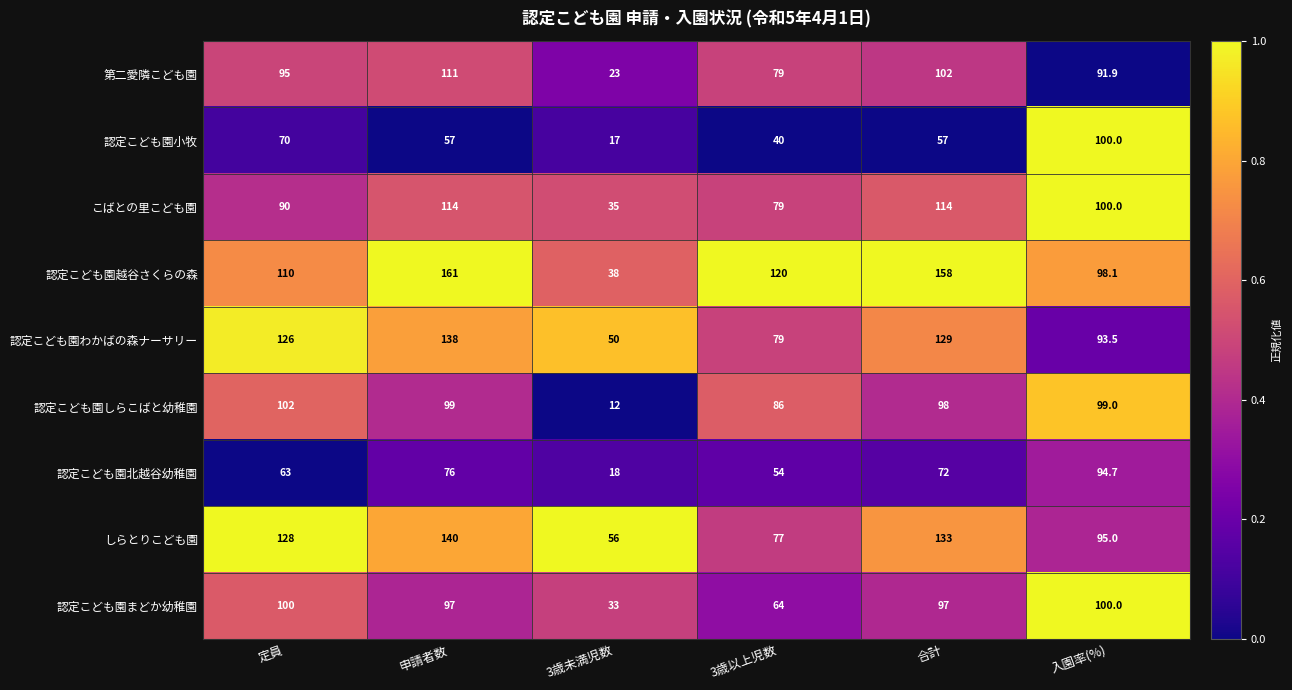

What is the difference between the highest and lowest values at 入園率(%)?

8.1